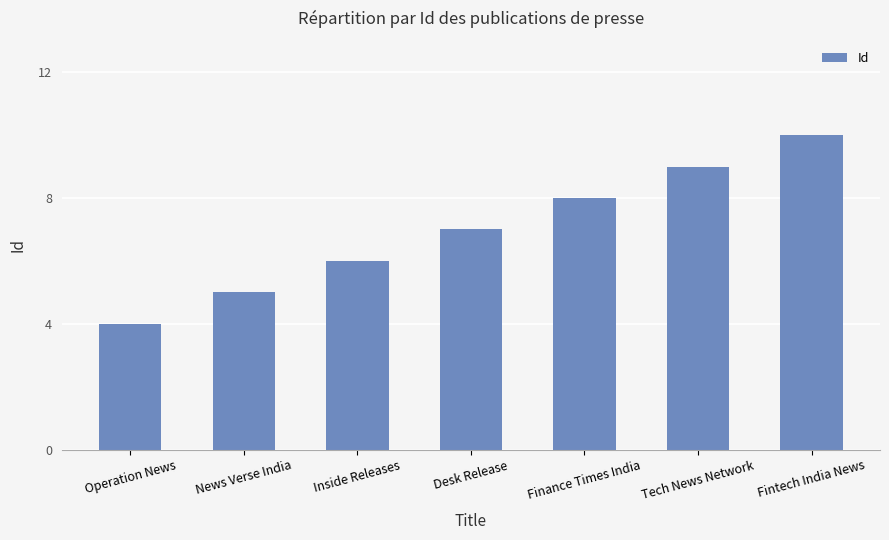

Which has a higher value, Tech News Network or Finance Times India?

Tech News Network